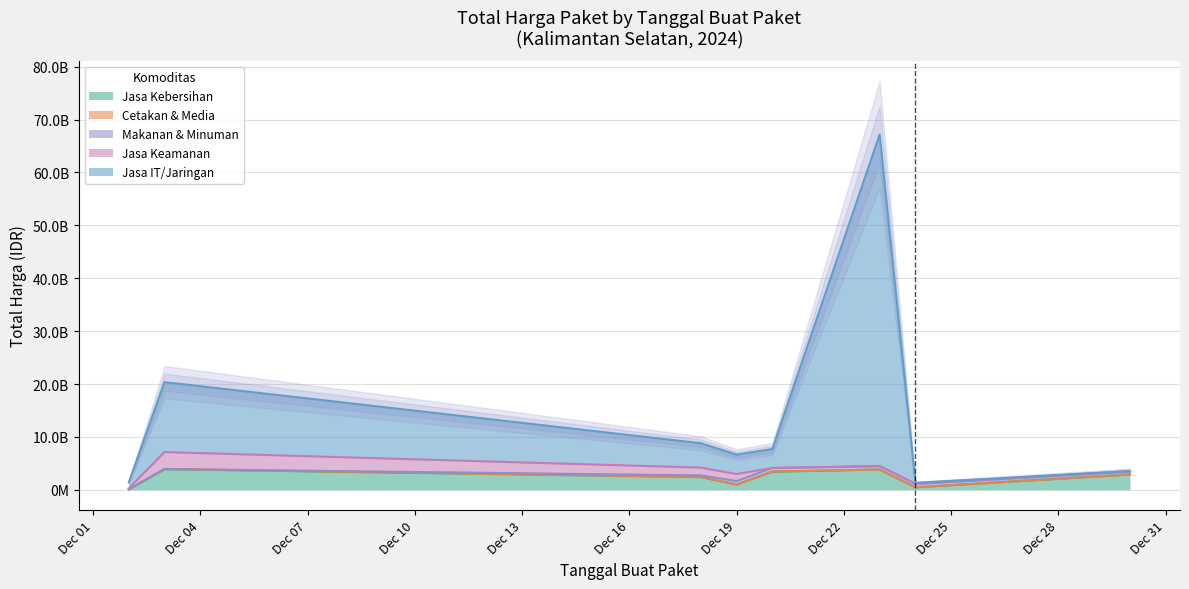

True or false: Makanan & Minuman has more than 2 interior local peaks.

False